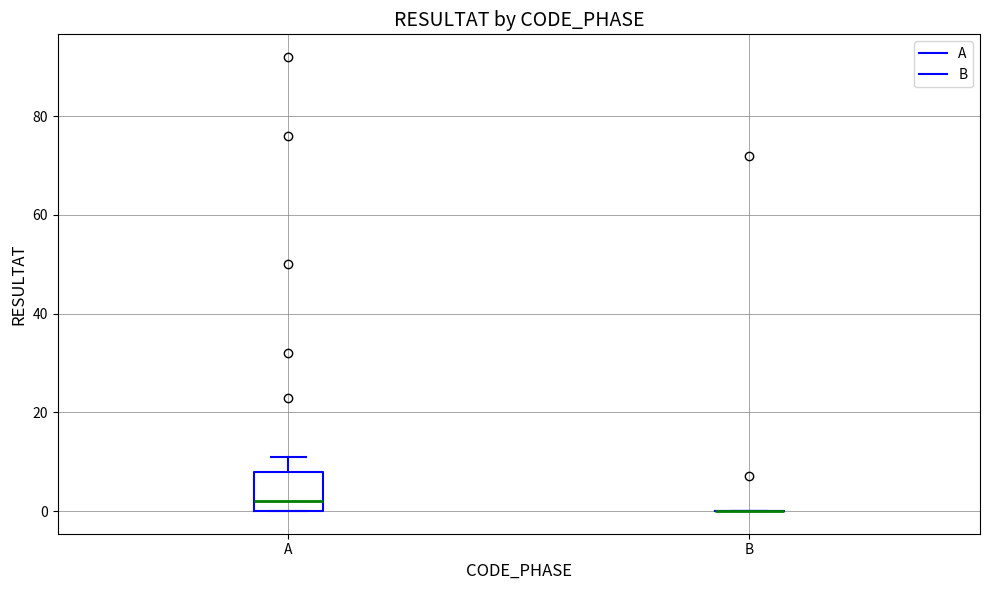

Which box is the tallest, from its lower edge to its upper edge?

A